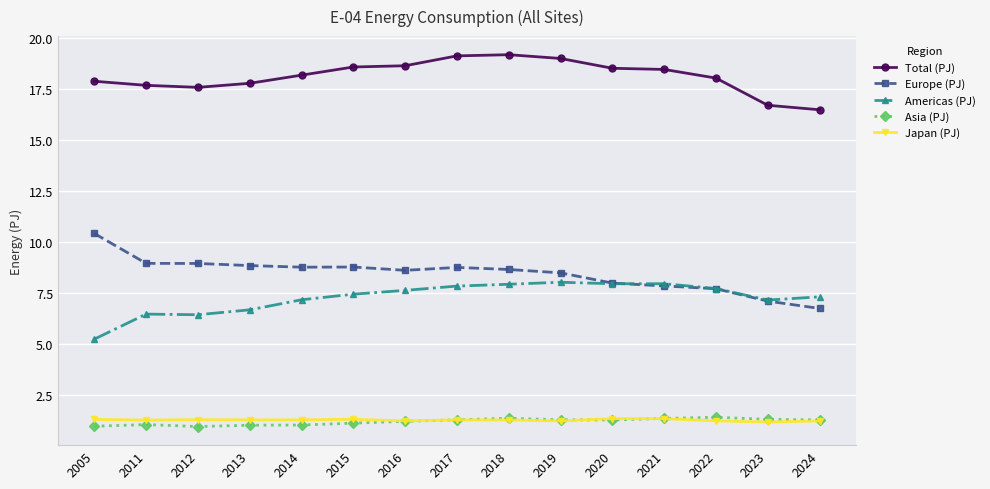

True or false: Americas (PJ) and Total (PJ) intersect in this chart.

False